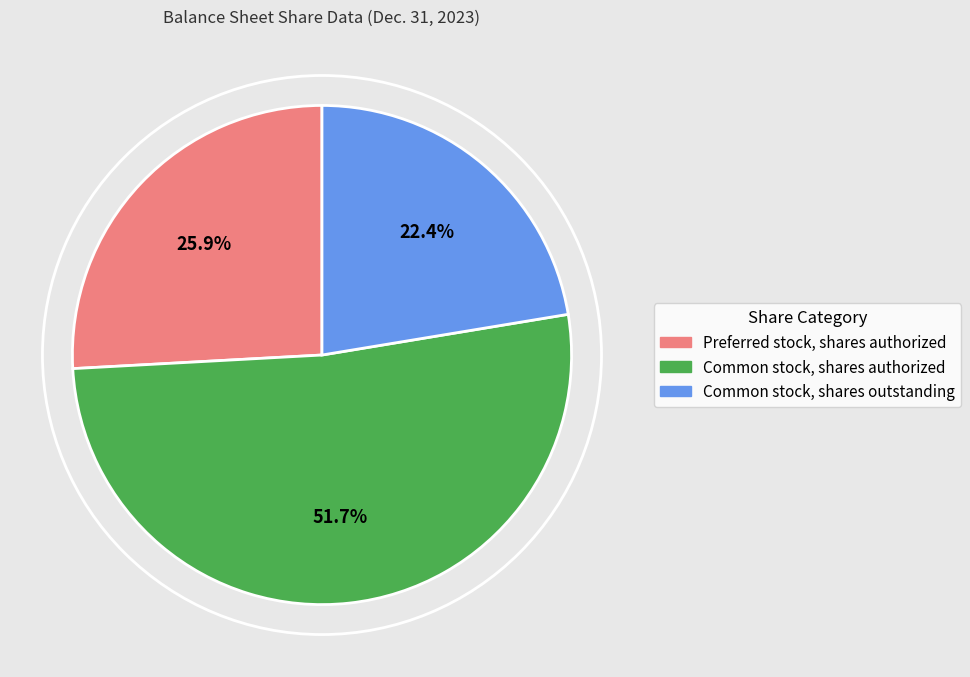

Is it true that Common stock, shares outstanding is 22% of the pie?

True